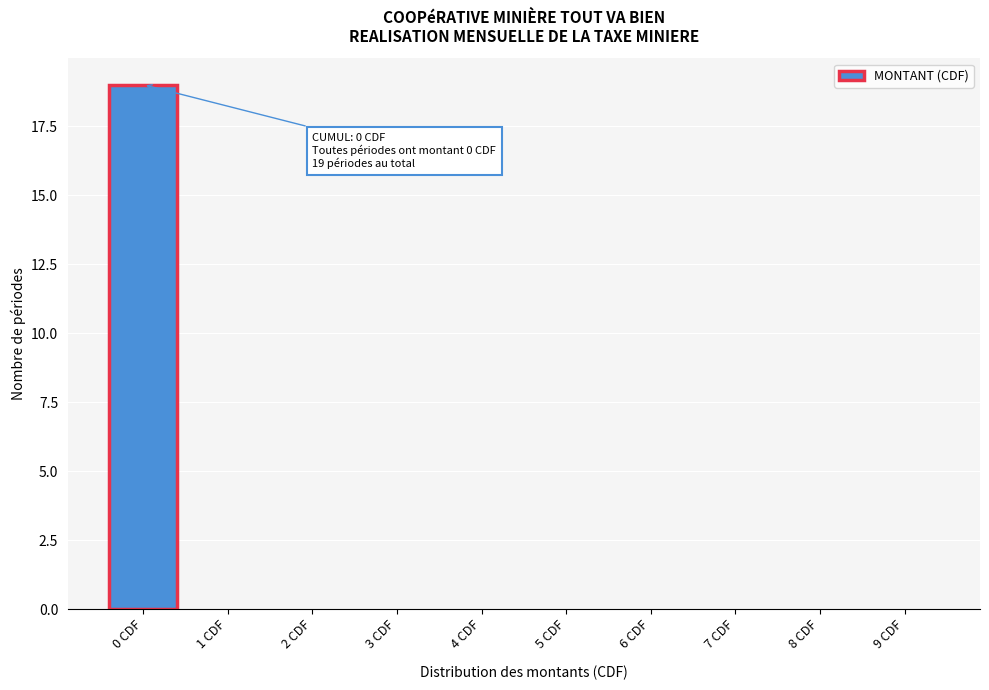

Reading left to right, transcribe all the data shown in this chart.

0 CDF=19	1 CDF=0	2 CDF=0	3 CDF=0	4 CDF=0	5 CDF=0	6 CDF=0	7 CDF=0	8 CDF=0	9 CDF=0